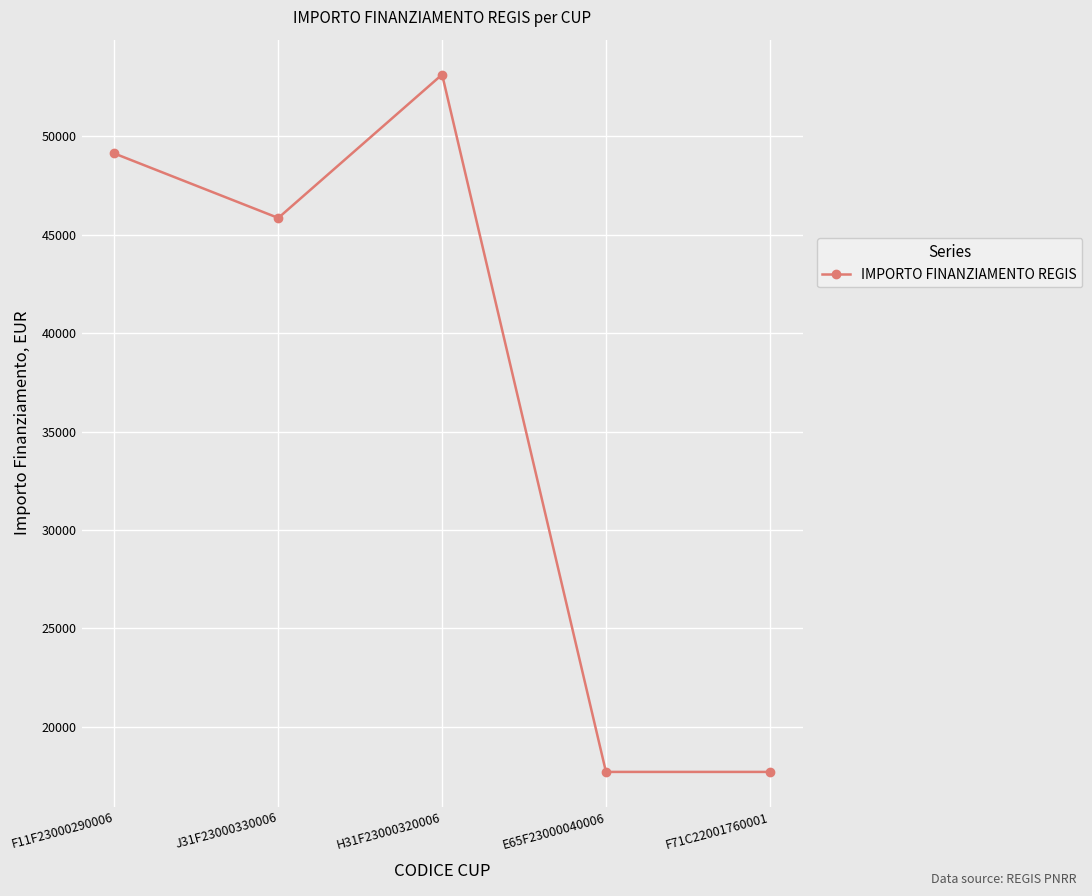

Read the value at H31F23000320006, to the nearest 100.

53100